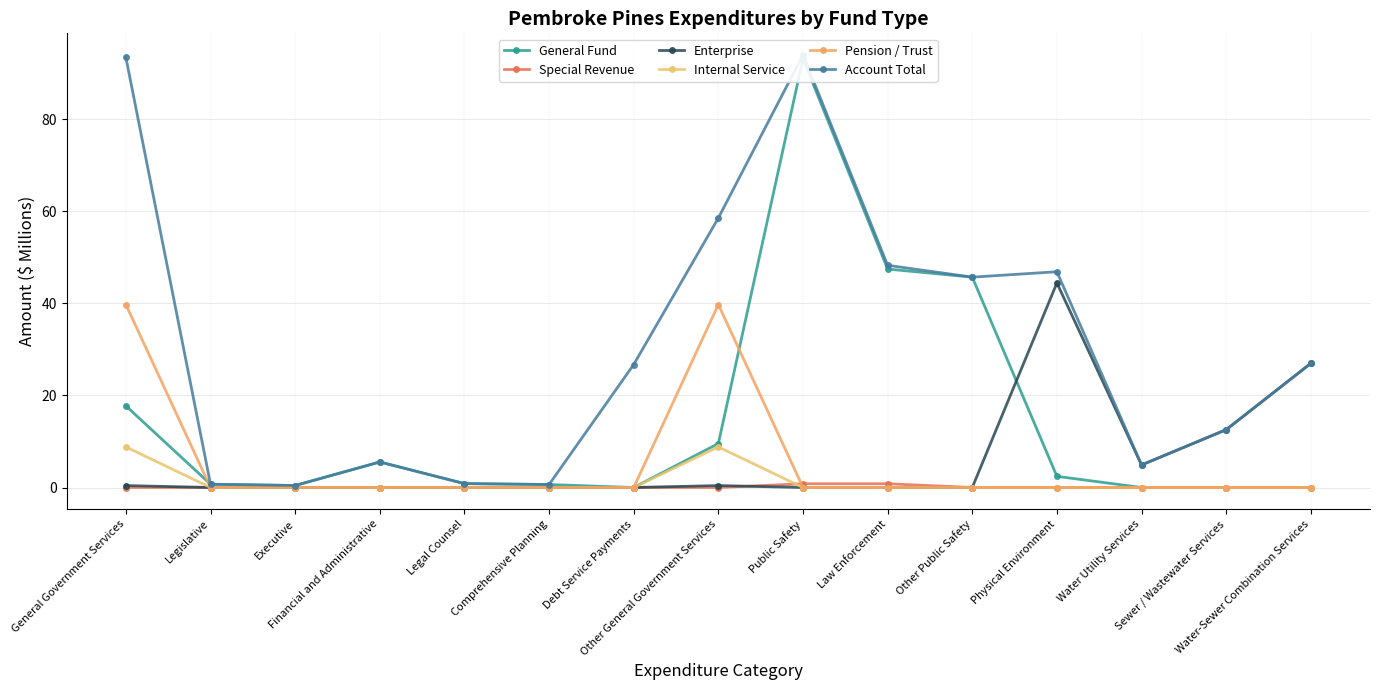

Which category has the lowest value across all series?

Debt Service Payments